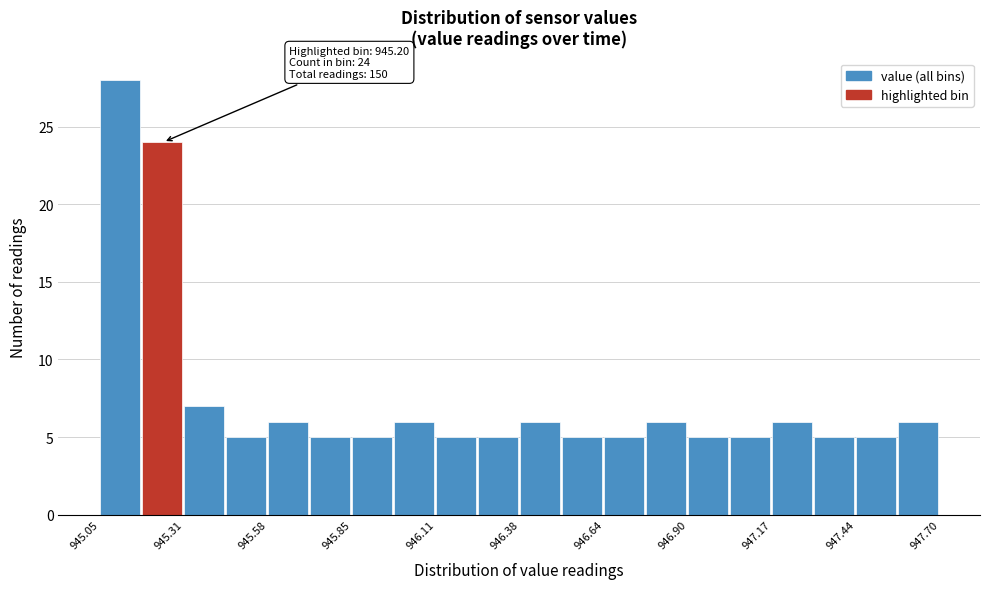

Read against the x-axis, roughly where is the centre of the tallest bar?

945.10